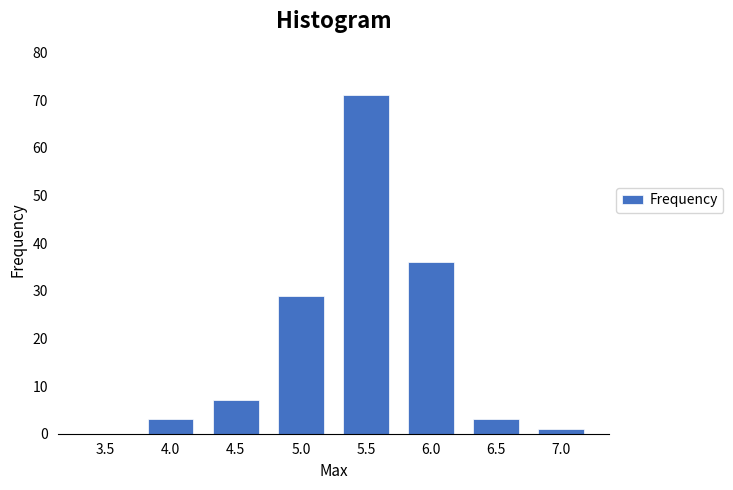

Reading right to left, transcribe all the data shown in this chart.

7.0=1	6.5=3	6.0=36	5.5=71	5.0=29	4.5=7	4.0=3	3.5=0